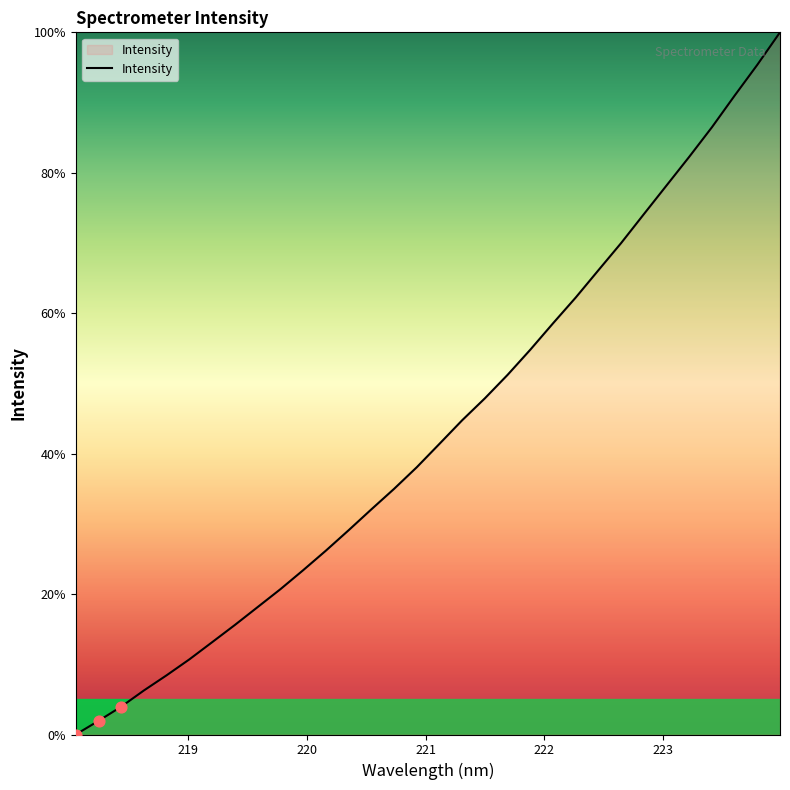

What is the difference between the maximum and minimum values?

100.0